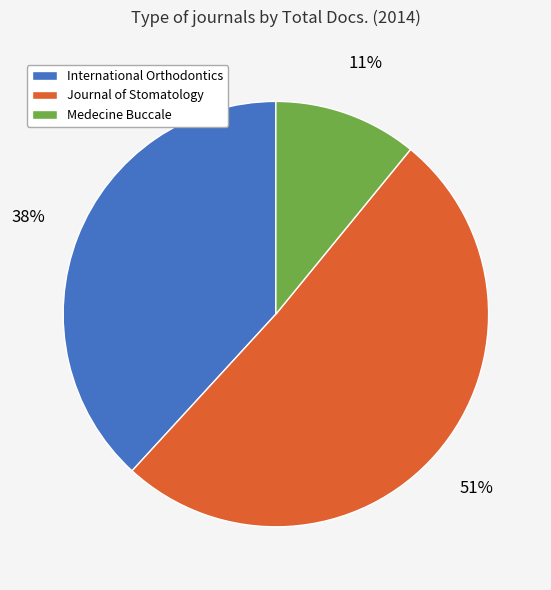

To the nearest percent, what is the difference between the largest and smallest slice percentages?

40%